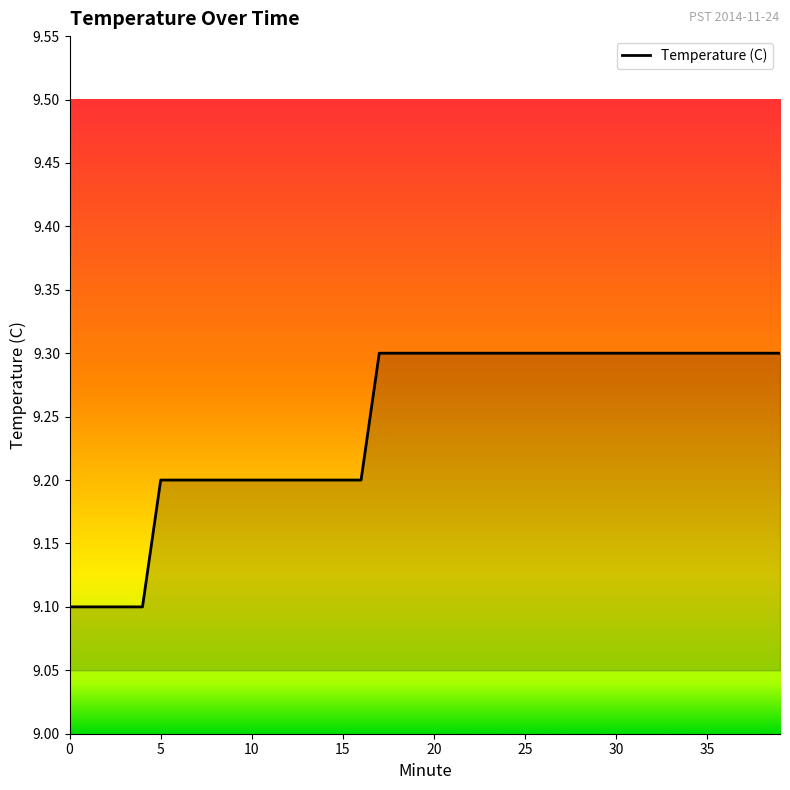

What is the smallest value displayed?

9.1